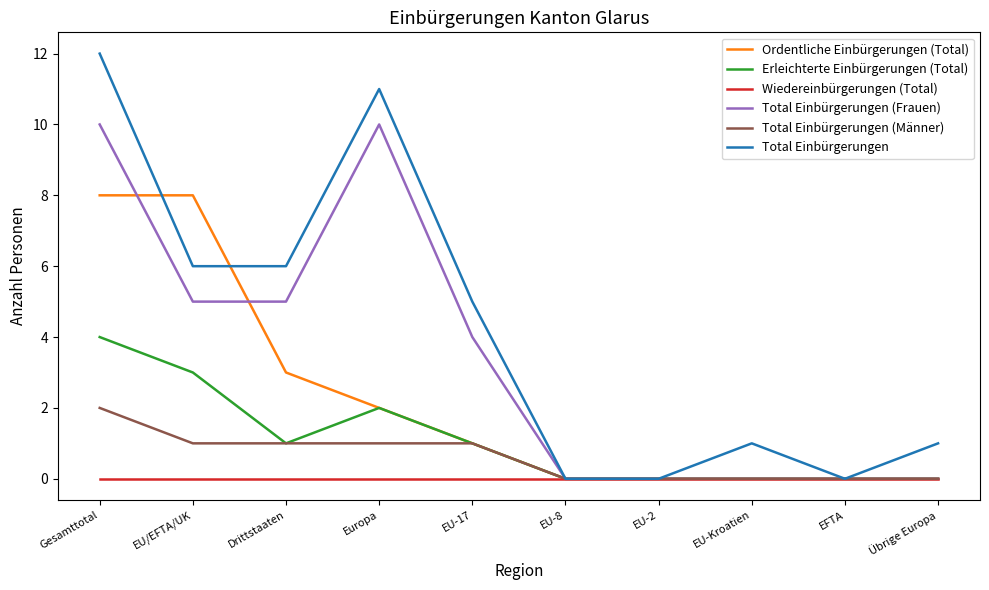

What is the greatest value displayed?

12